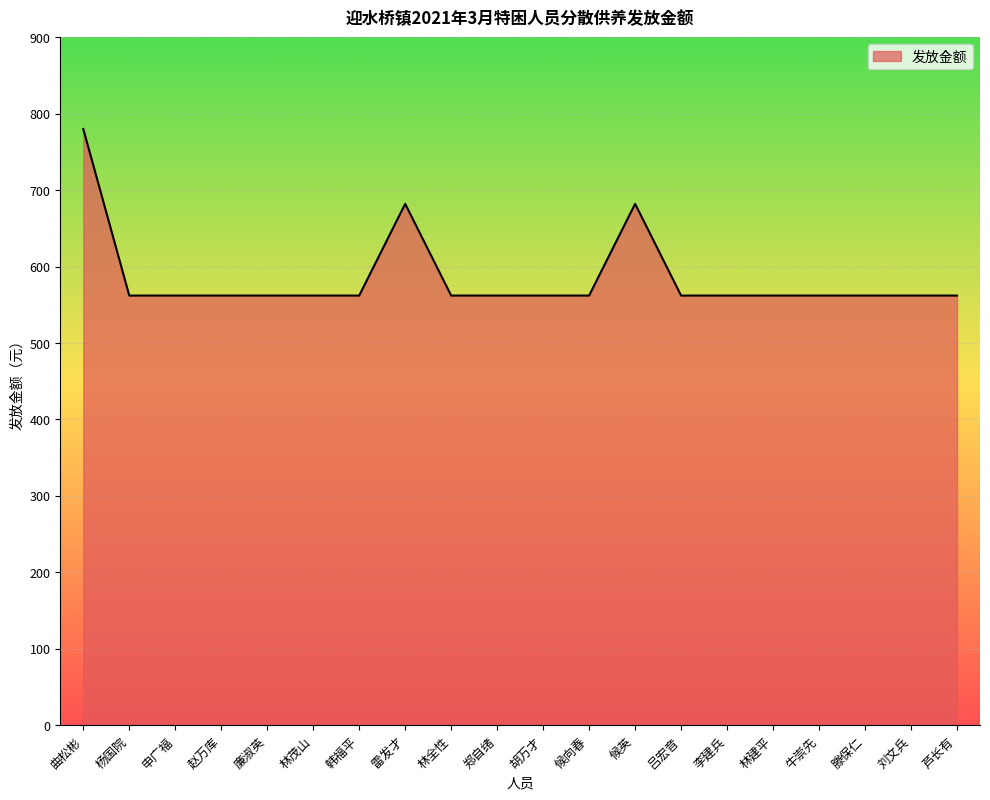

The chart shows a value of 974 at 申广福. True or false?

False